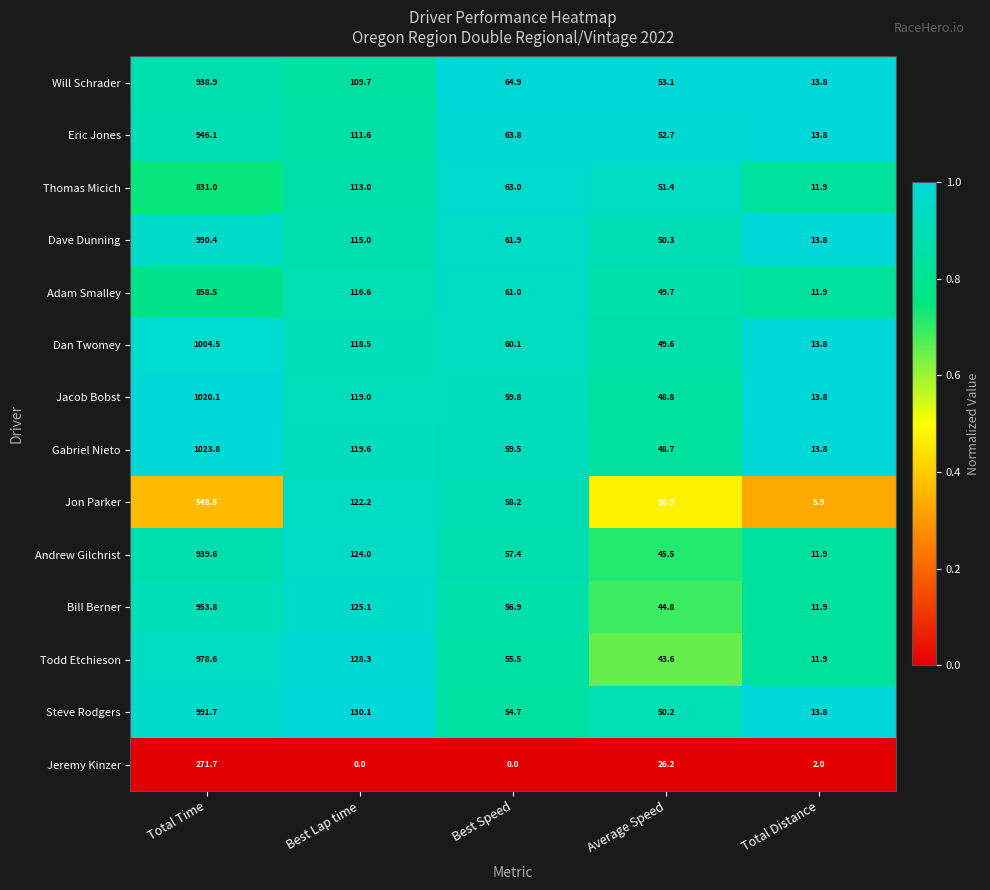

What is the difference between the highest and lowest values at Total Distance?

11.8